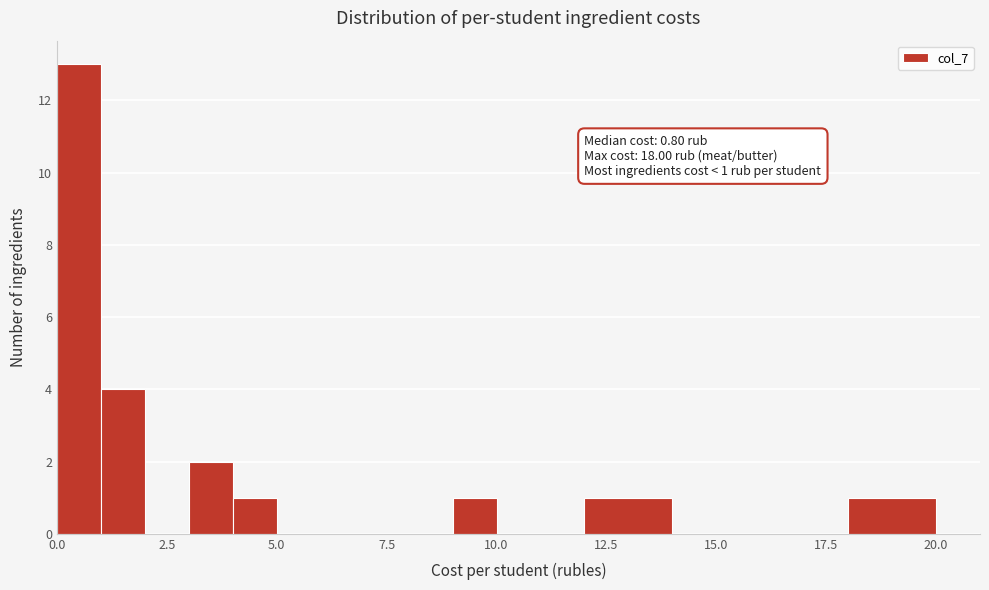

Around what value on the x-axis is the tallest bar? Give the approximate position of its centre, as read against the axis.

0.5